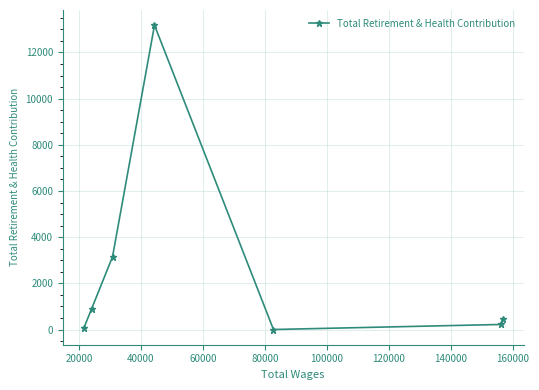

What is the sum of all values?

17940